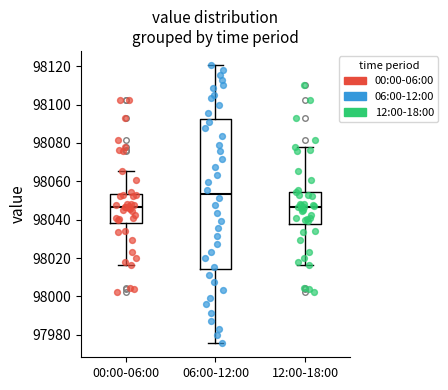

Where is the upper edge of the box for 00:00-06:00 on the y-axis? The values are not printed on the chart, so give them approximately, as read against the axis.

98054